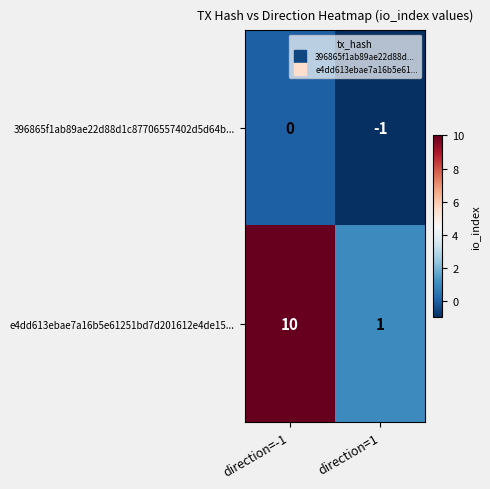

At which category is the sum across all series the highest?

direction=-1